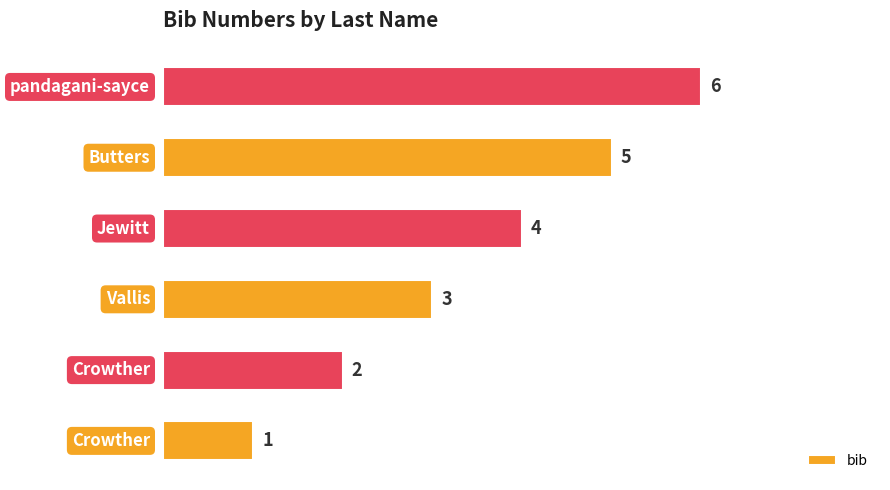

What is the smallest value displayed?

1